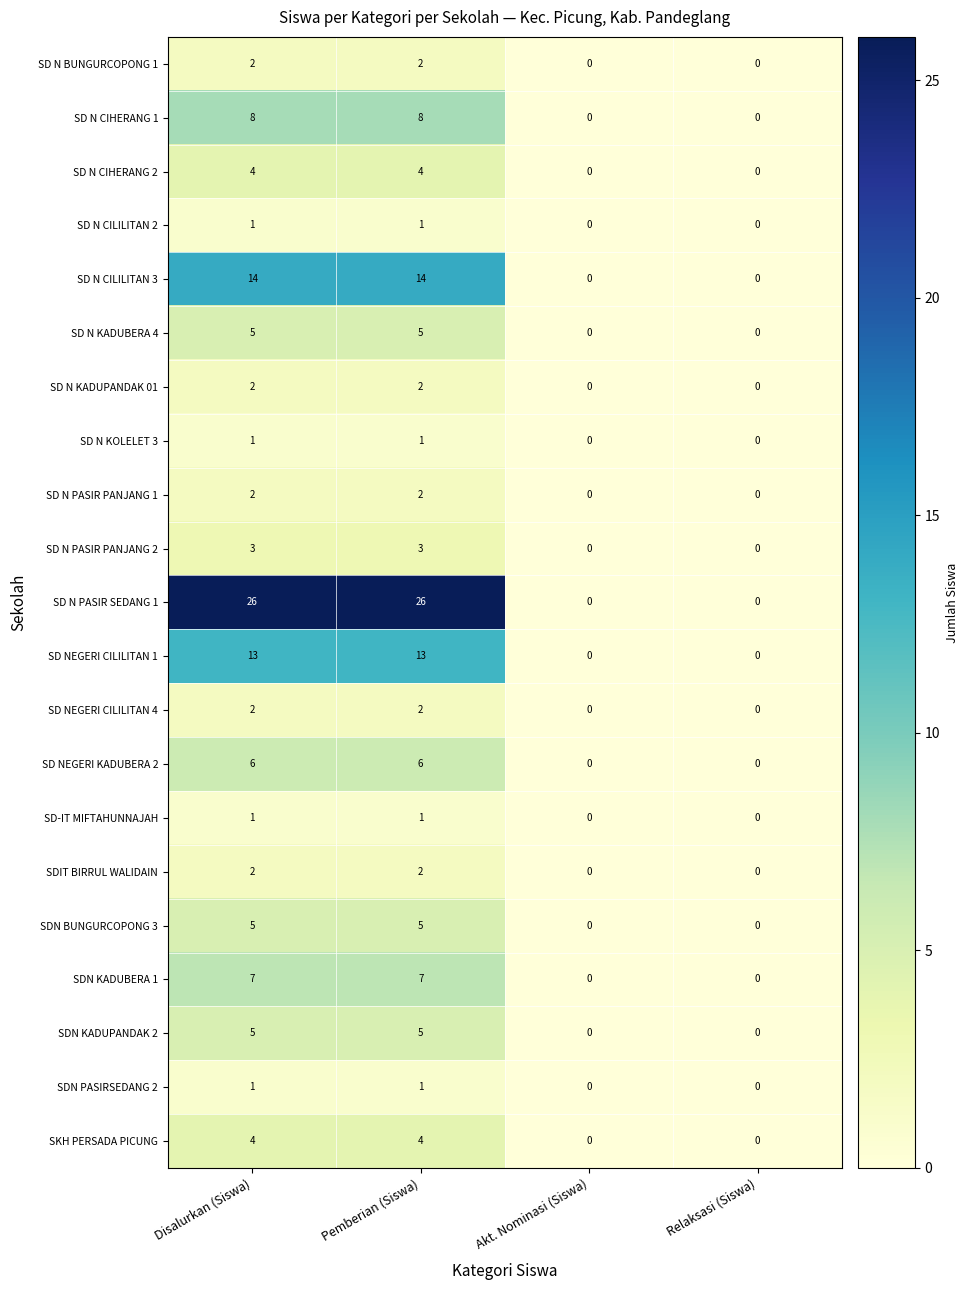

At how many categories does at least one series exceed 9?

2